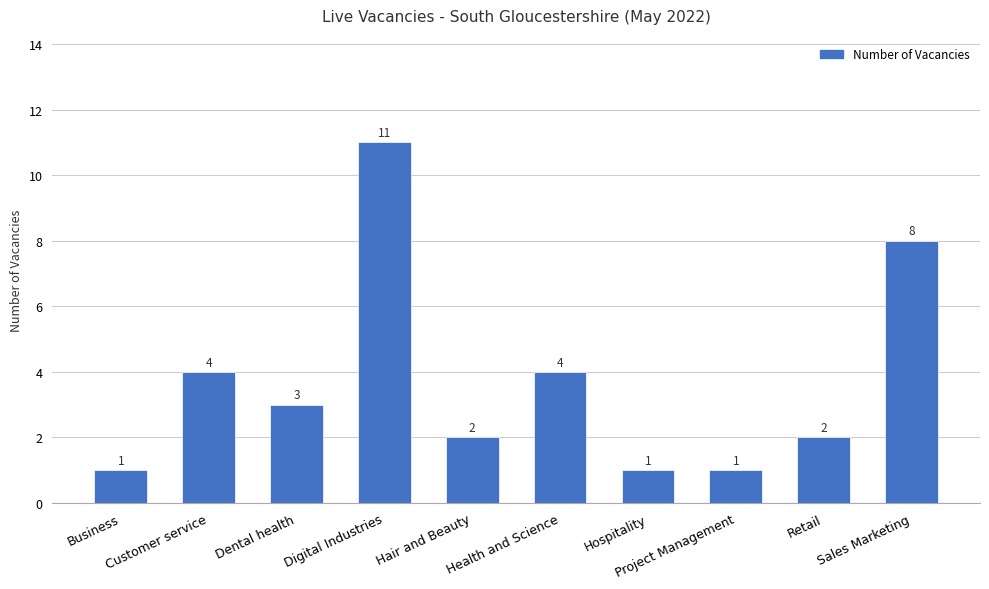

How many values are between 1 and 4?

8